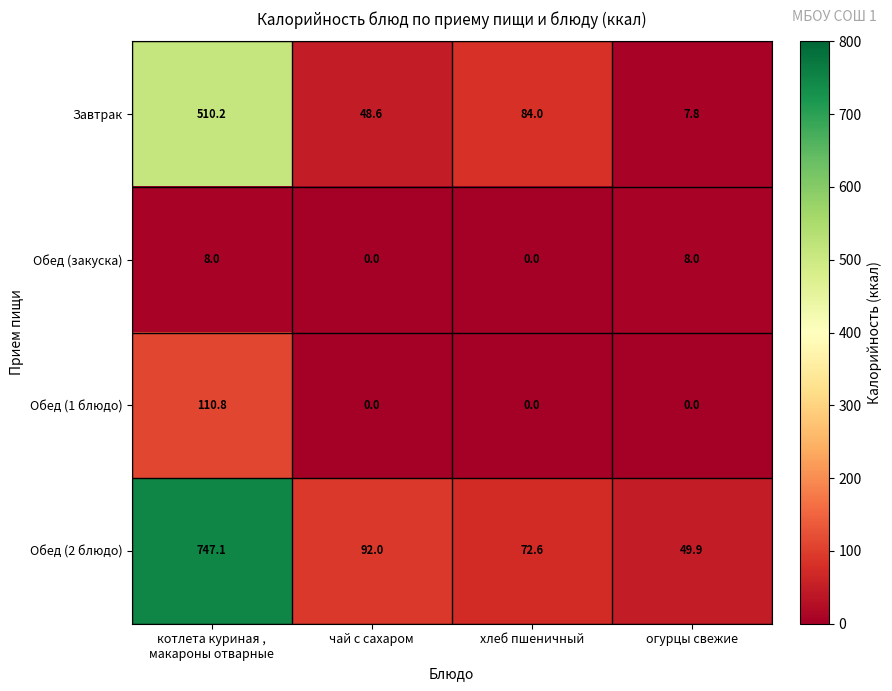

At which label does Обед (2 блюдо) reach its minimum?

огурцы свежие